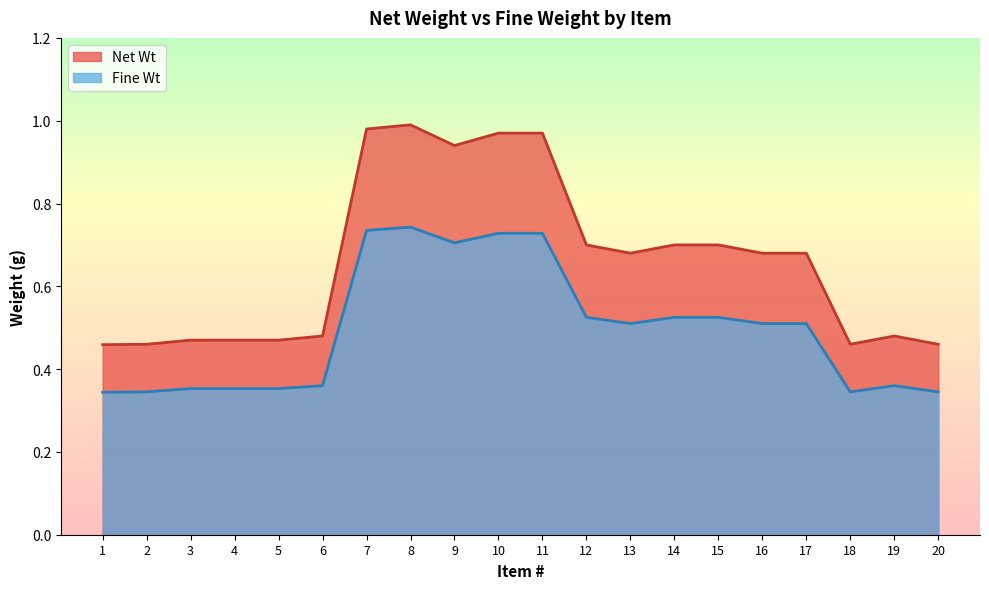

Which series has the largest total across all categories?

Net Wt